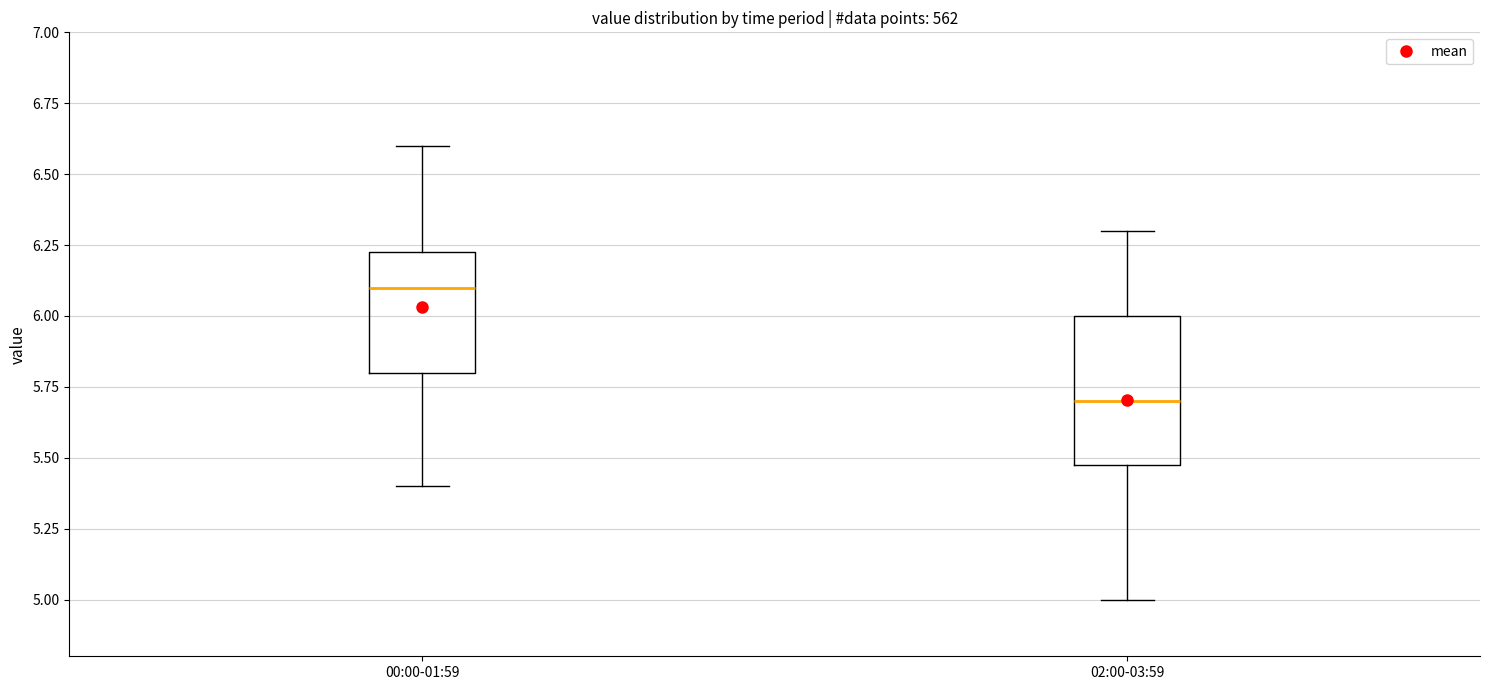

Which box is the tallest, from its lower edge to its upper edge?

02:00-03:59